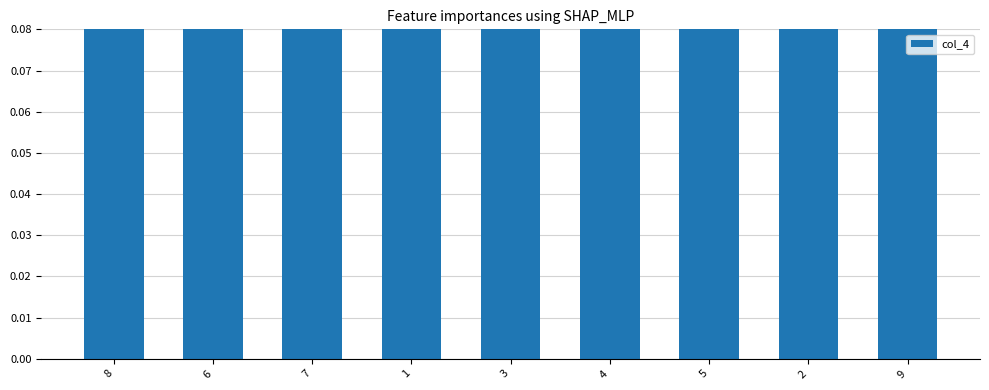

Where is the data nearest to the value 0?

2